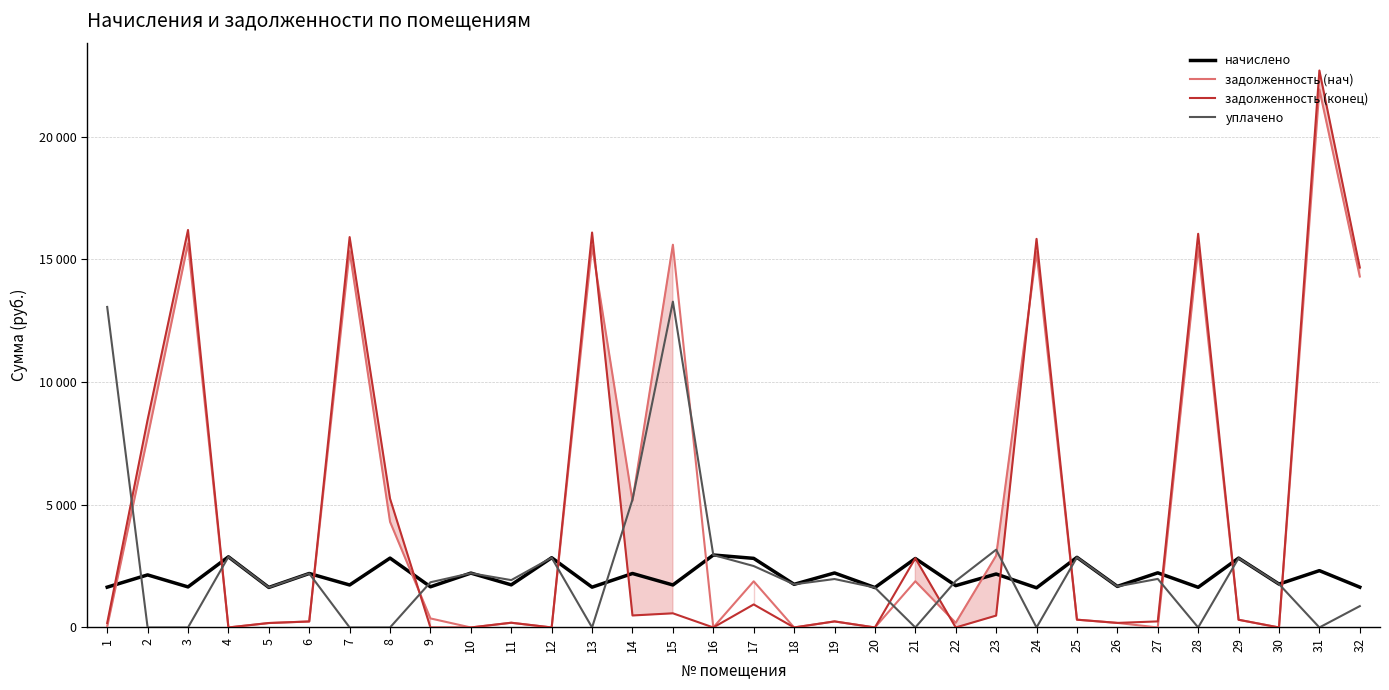

Reading left to right, transcribe all the data shown in this chart.

начислено: 1642.7	2142.9	1653.2	2880.0	1632.2	2200.8	1732.2	2827.3	1658.5	2216.6	1737.5	2843.1	1642.7	2200.8	1732.2	2953.7	2816.8	1758.5	2221.8	1626.9	2811.5	1705.9	2179.7	1616.4	2858.9	1674.3	2227.1	1637.5	2827.3	1769.0	2316.6	1642.7
задолженность (нач): 28.5	7751.4	15649.1	0.0	181.3	244.5	15334.4	4308.1	368.6	0.0	193.1	0.0	15549.5	5163.1	15600.0	0.0	1881.2	0.0	246.9	0.0	1883.9	189.5	2927.8	15300.7	317.7	186.0	0.0	15500.1	314.1	0.0	21928.8	14304.4
задолженность (конец): 182.5	8465.6	16200.2	0.0	181.3	244.5	15911.8	5250.5	0.0	0.0	193.1	0.0	16097.0	489.1	577.4	0.0	938.9	0.0	246.9	0.0	2821.1	0.0	484.4	15839.5	317.7	186.0	247.5	16045.9	314.1	0.0	22701.0	14669.4
уплачено: 13064.9	0.0	0.0	2880.0	1632.2	2200.1	0.0	0.0	1842.5	2212.2	1930.5	2843.1	0.0	5214.0	13280.4	2953.7	2503.7	1758.5	1975.0	1626.9	0.0	1895.4	3170.0	0.0	2858.9	1674.3	1979.7	0.0	2827.3	1769.0	0.0	870.3